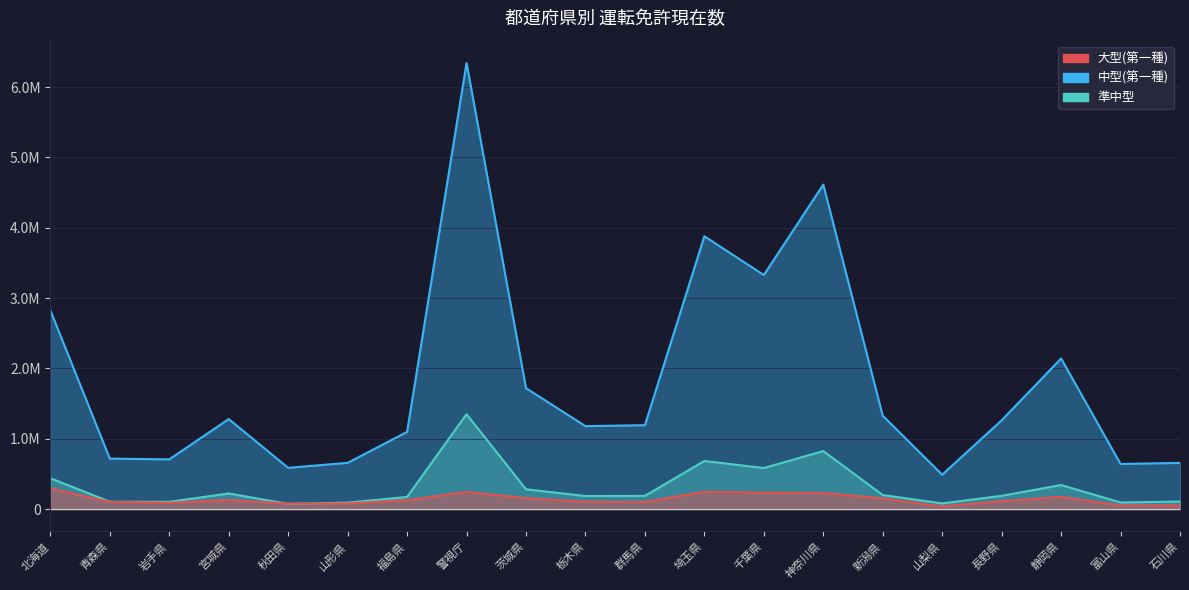

True or false: 準中型 and 中型(第一種) cross at least once.

False